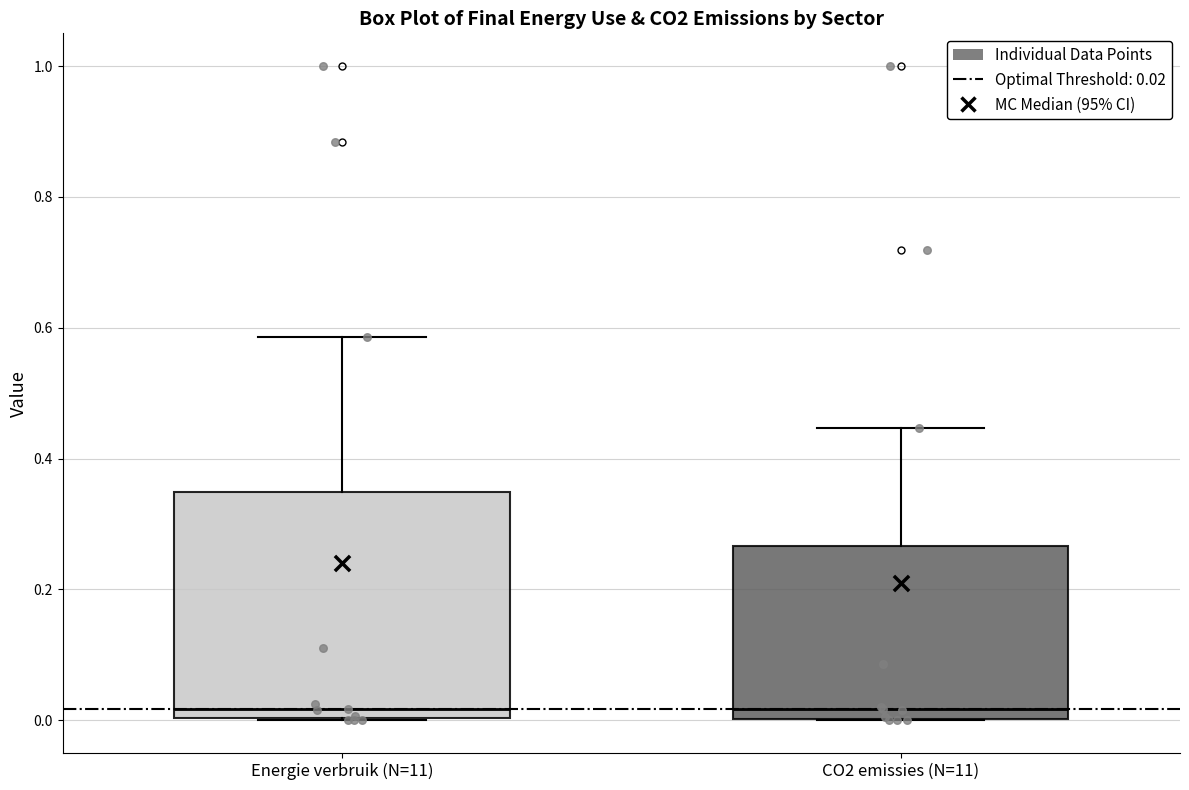

Comparing the boxes themselves (not the whiskers), which one is the tallest?

Energie verbruik (N=11)